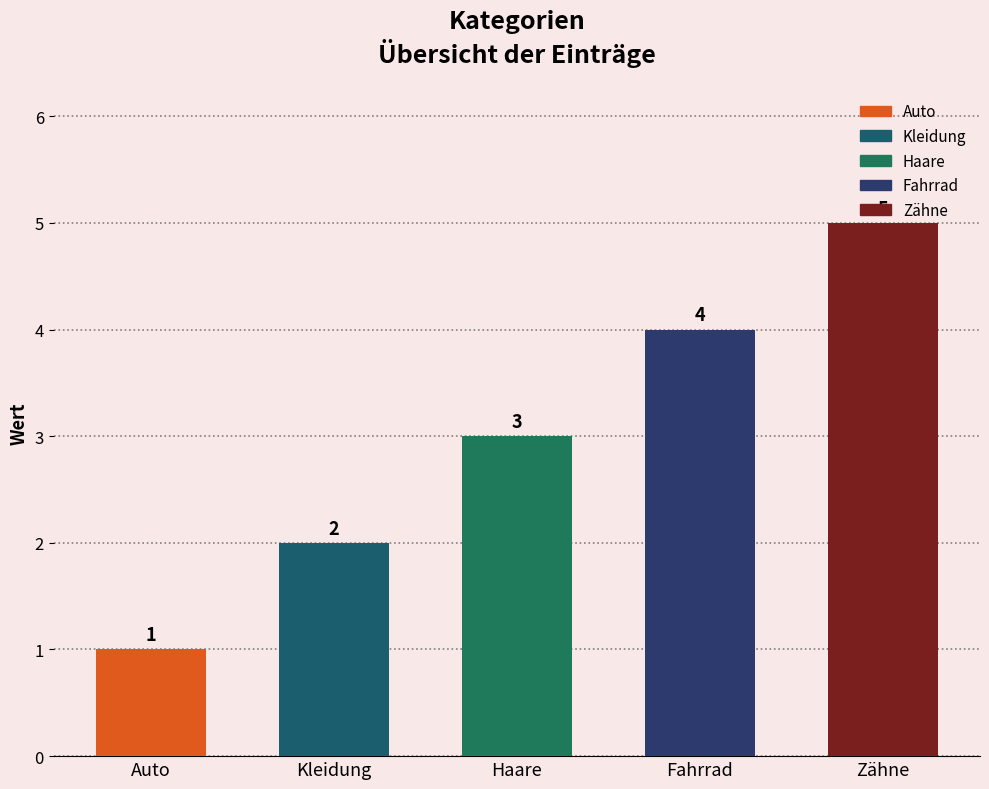

Reading left to right, transcribe all the data shown in this chart.

Auto=1	Kleidung=2	Haare=3	Fahrrad=4	Zähne=5